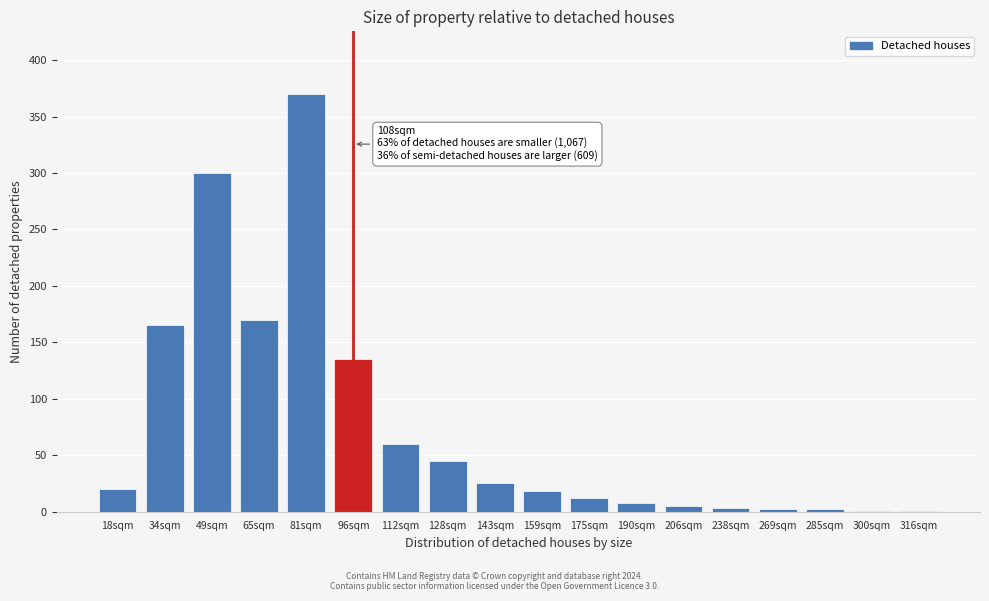

Which has a higher value, 18sqm or 49sqm?

49sqm